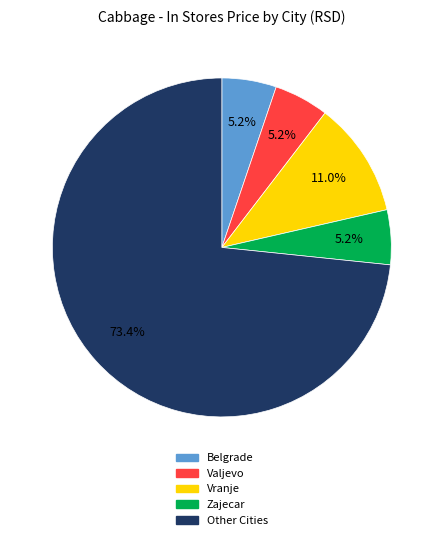

How many segments does this pie chart have?

5